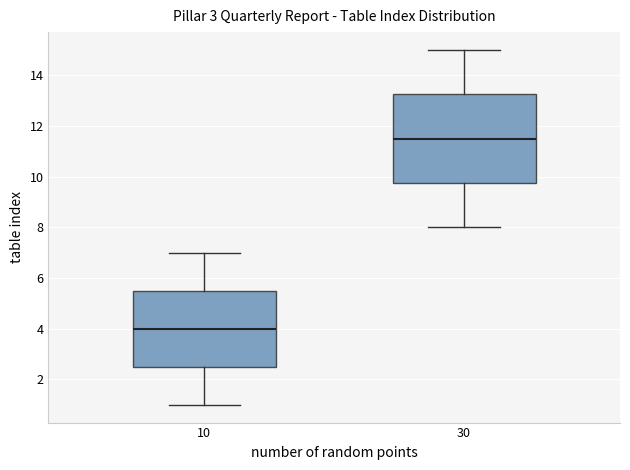

Reading left to right, read every box against the y-axis: the position of its median line, the range the box covers, and the ends of its whiskers. The values are not printed on the chart, so give them approximately, as read against the axis.

10: median 4.0, box 2.6 to 5.6, whiskers 1.0 to 7.0
30: median 11.6, box 9.8 to 13.2, whiskers 8.0 to 15.0